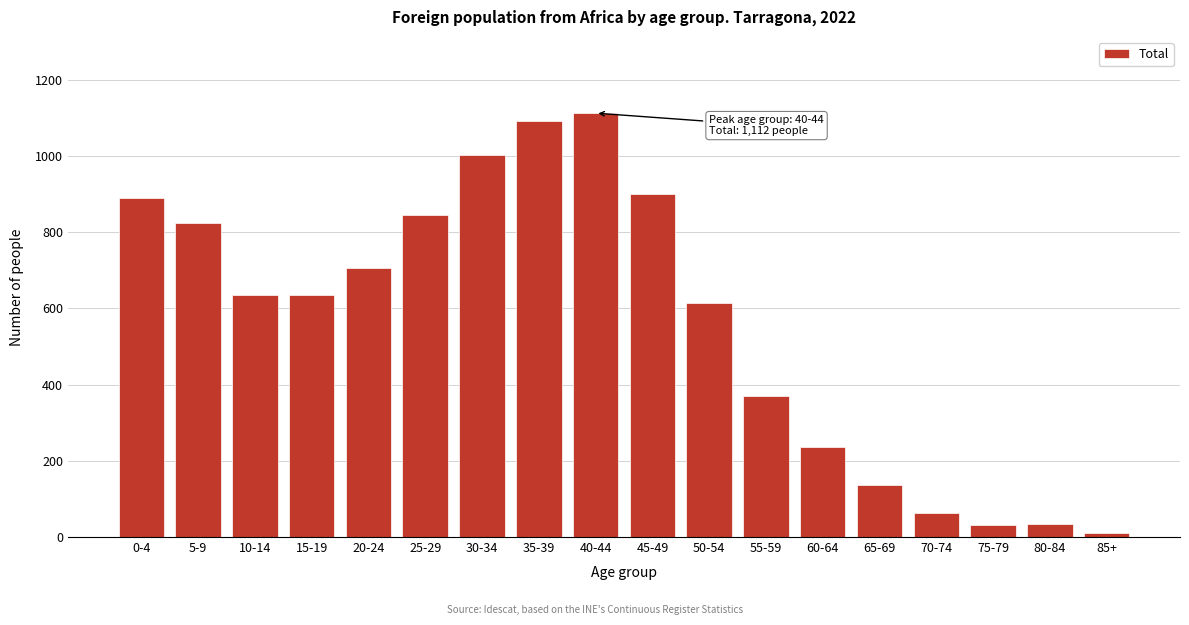

The value at 20-24 is 706. True or false?

True